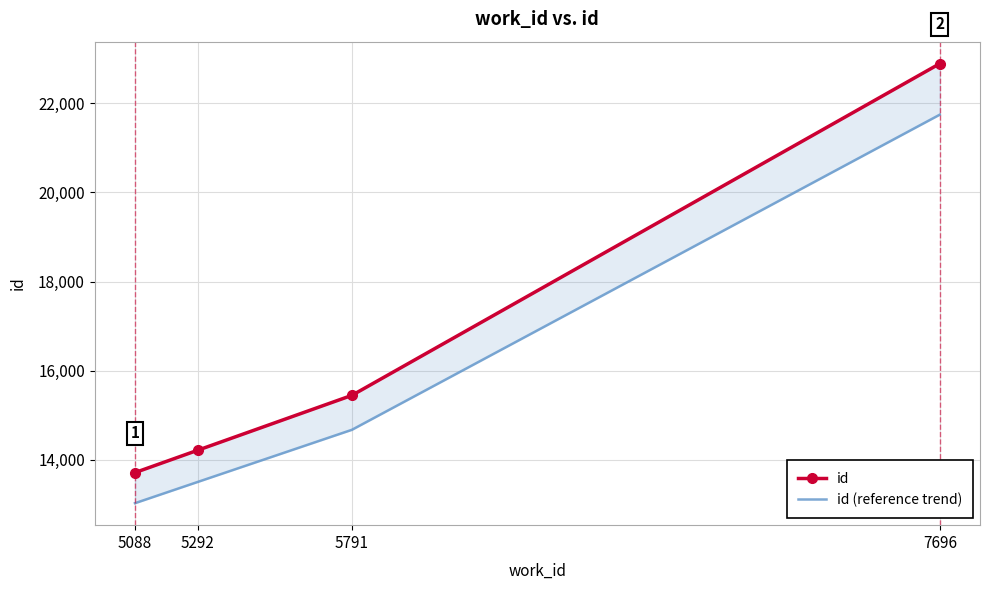

At which category is the sum across all series the highest?

7696